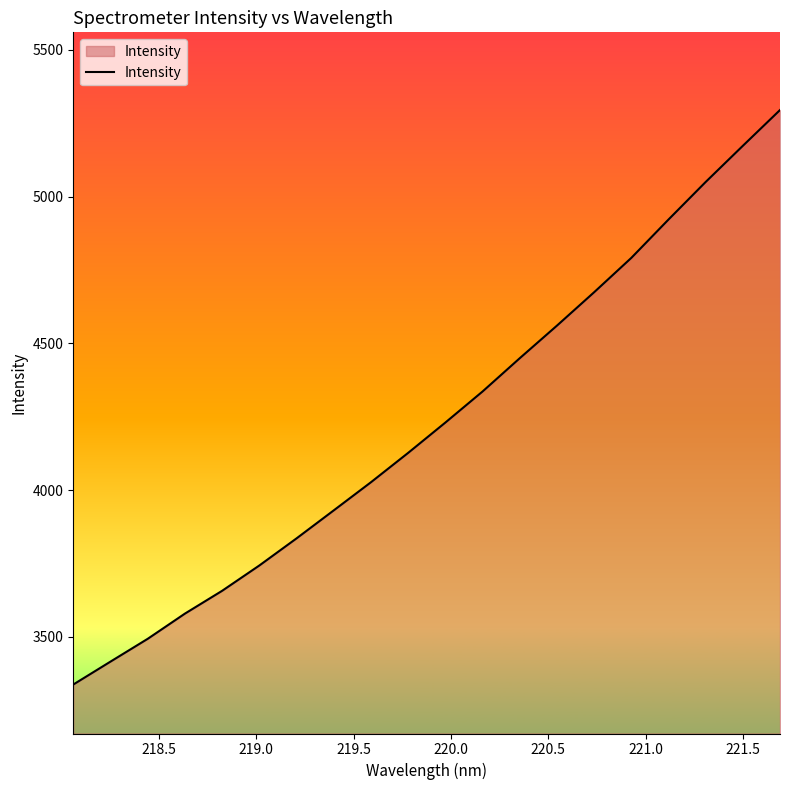

What is the smallest value displayed?

3337.4